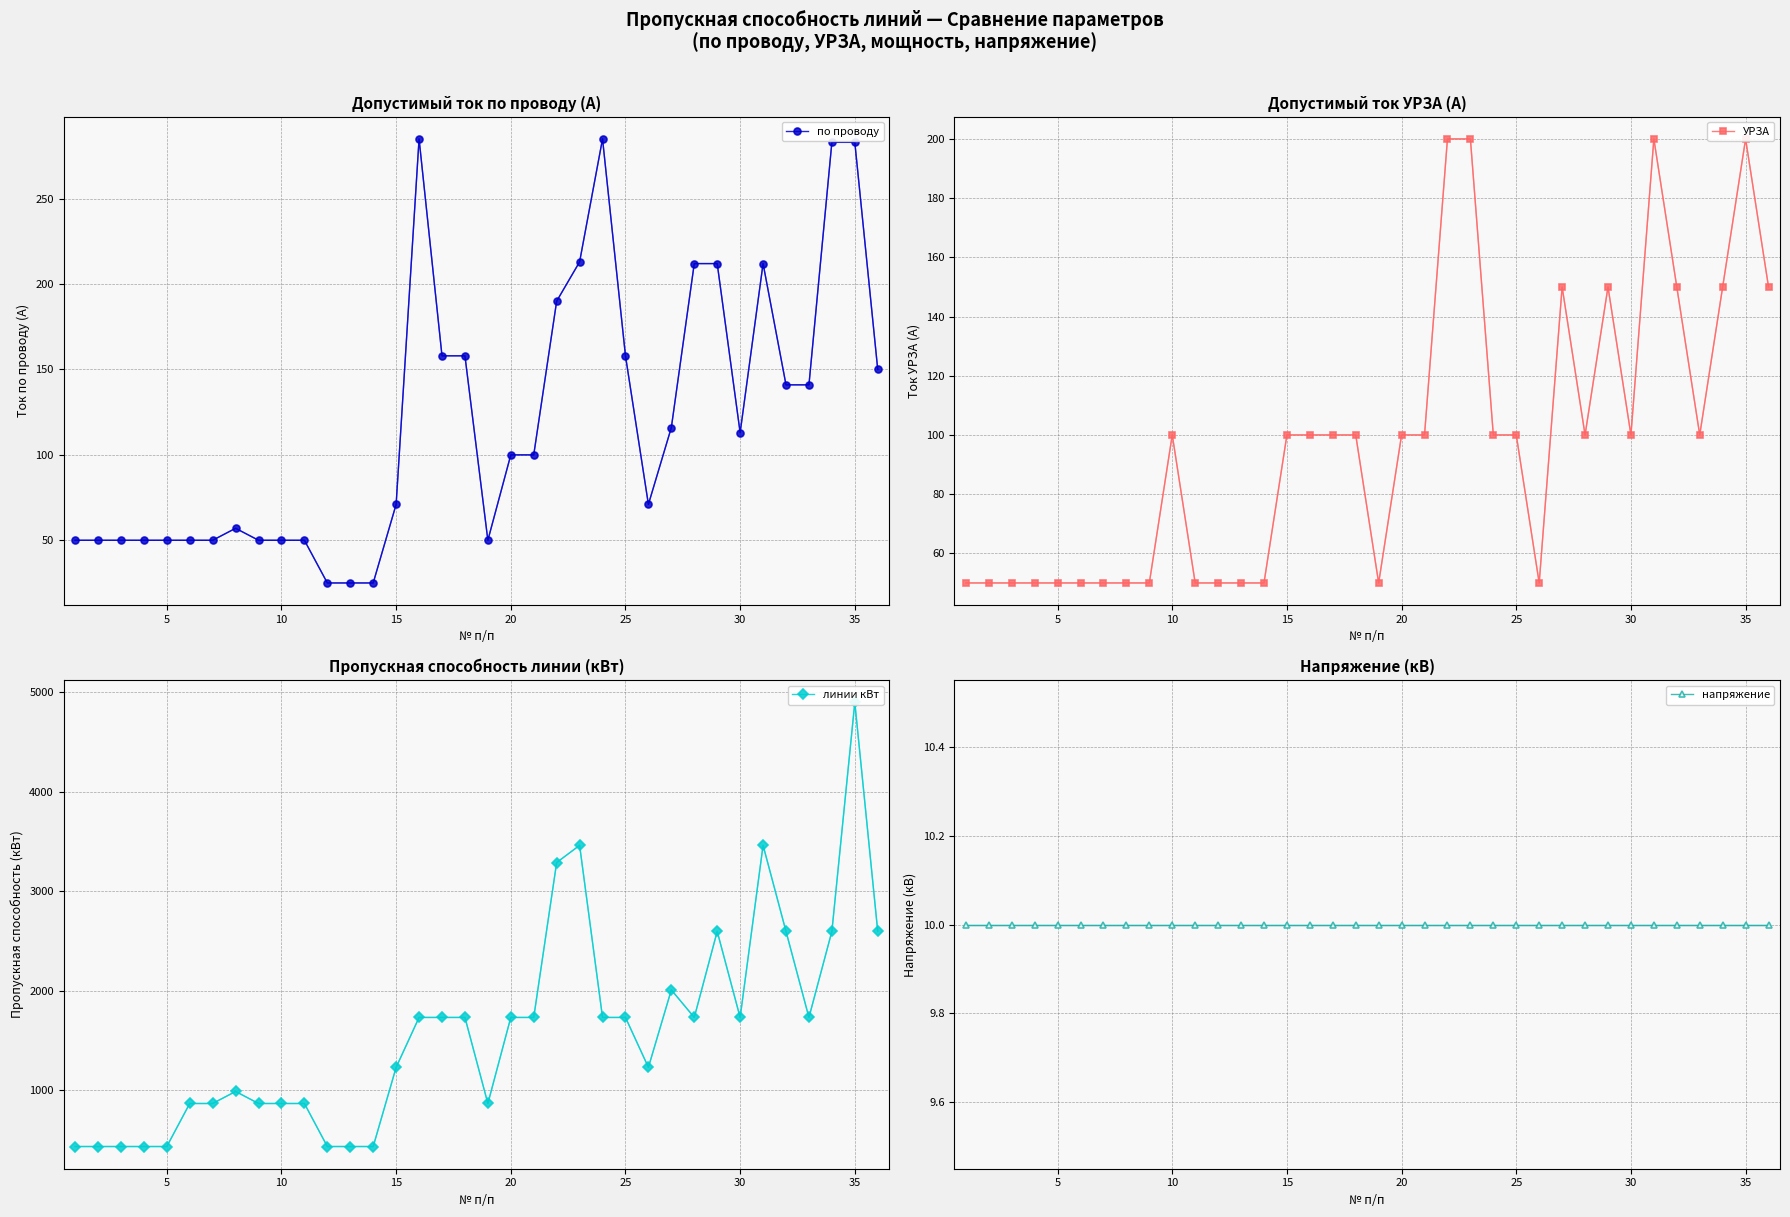

True or false: по проводу and линии кВт intersect in this chart.

False